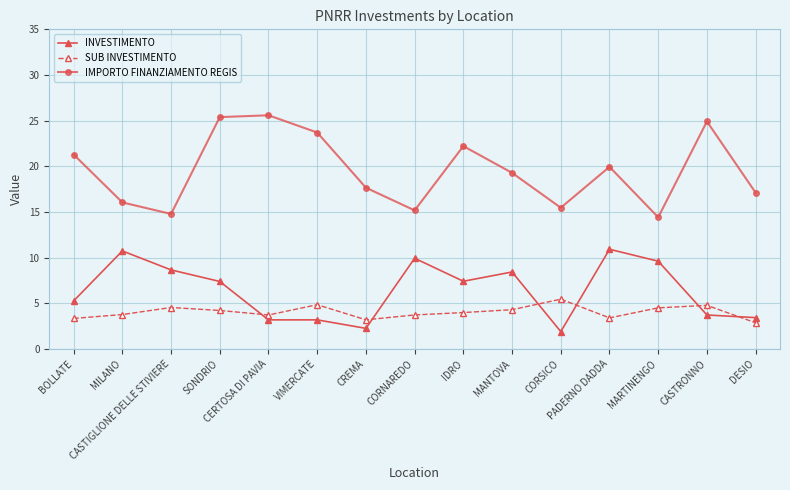

What are all the series names shown in the legend?

INVESTIMENTO, SUB INVESTIMENTO, IMPORTO FINANZIAMENTO REGIS